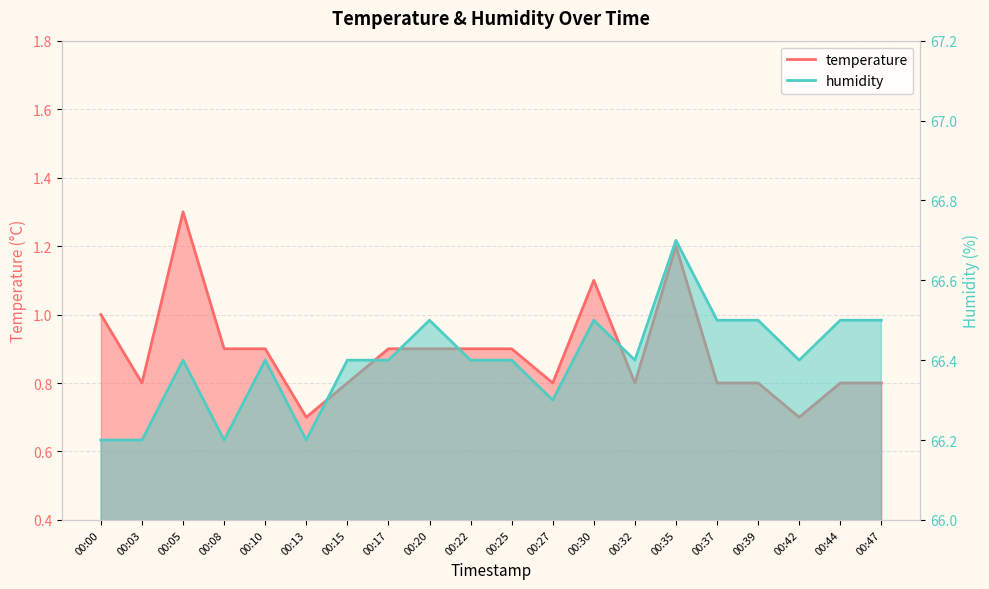

What is the difference between the maximum and minimum values in the humidity series?

0.5